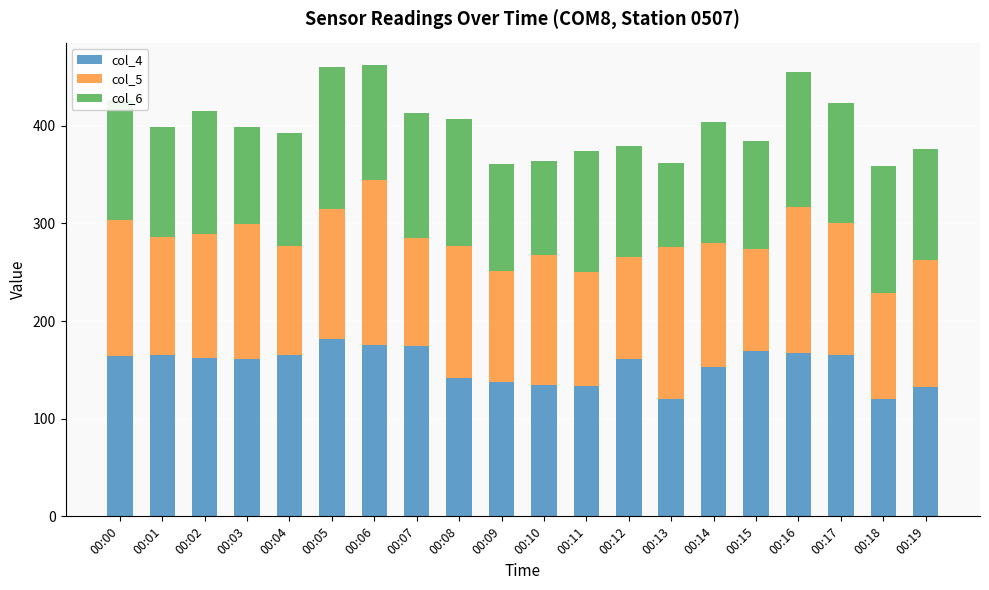

What is the lowest value of the col_4 series?

120